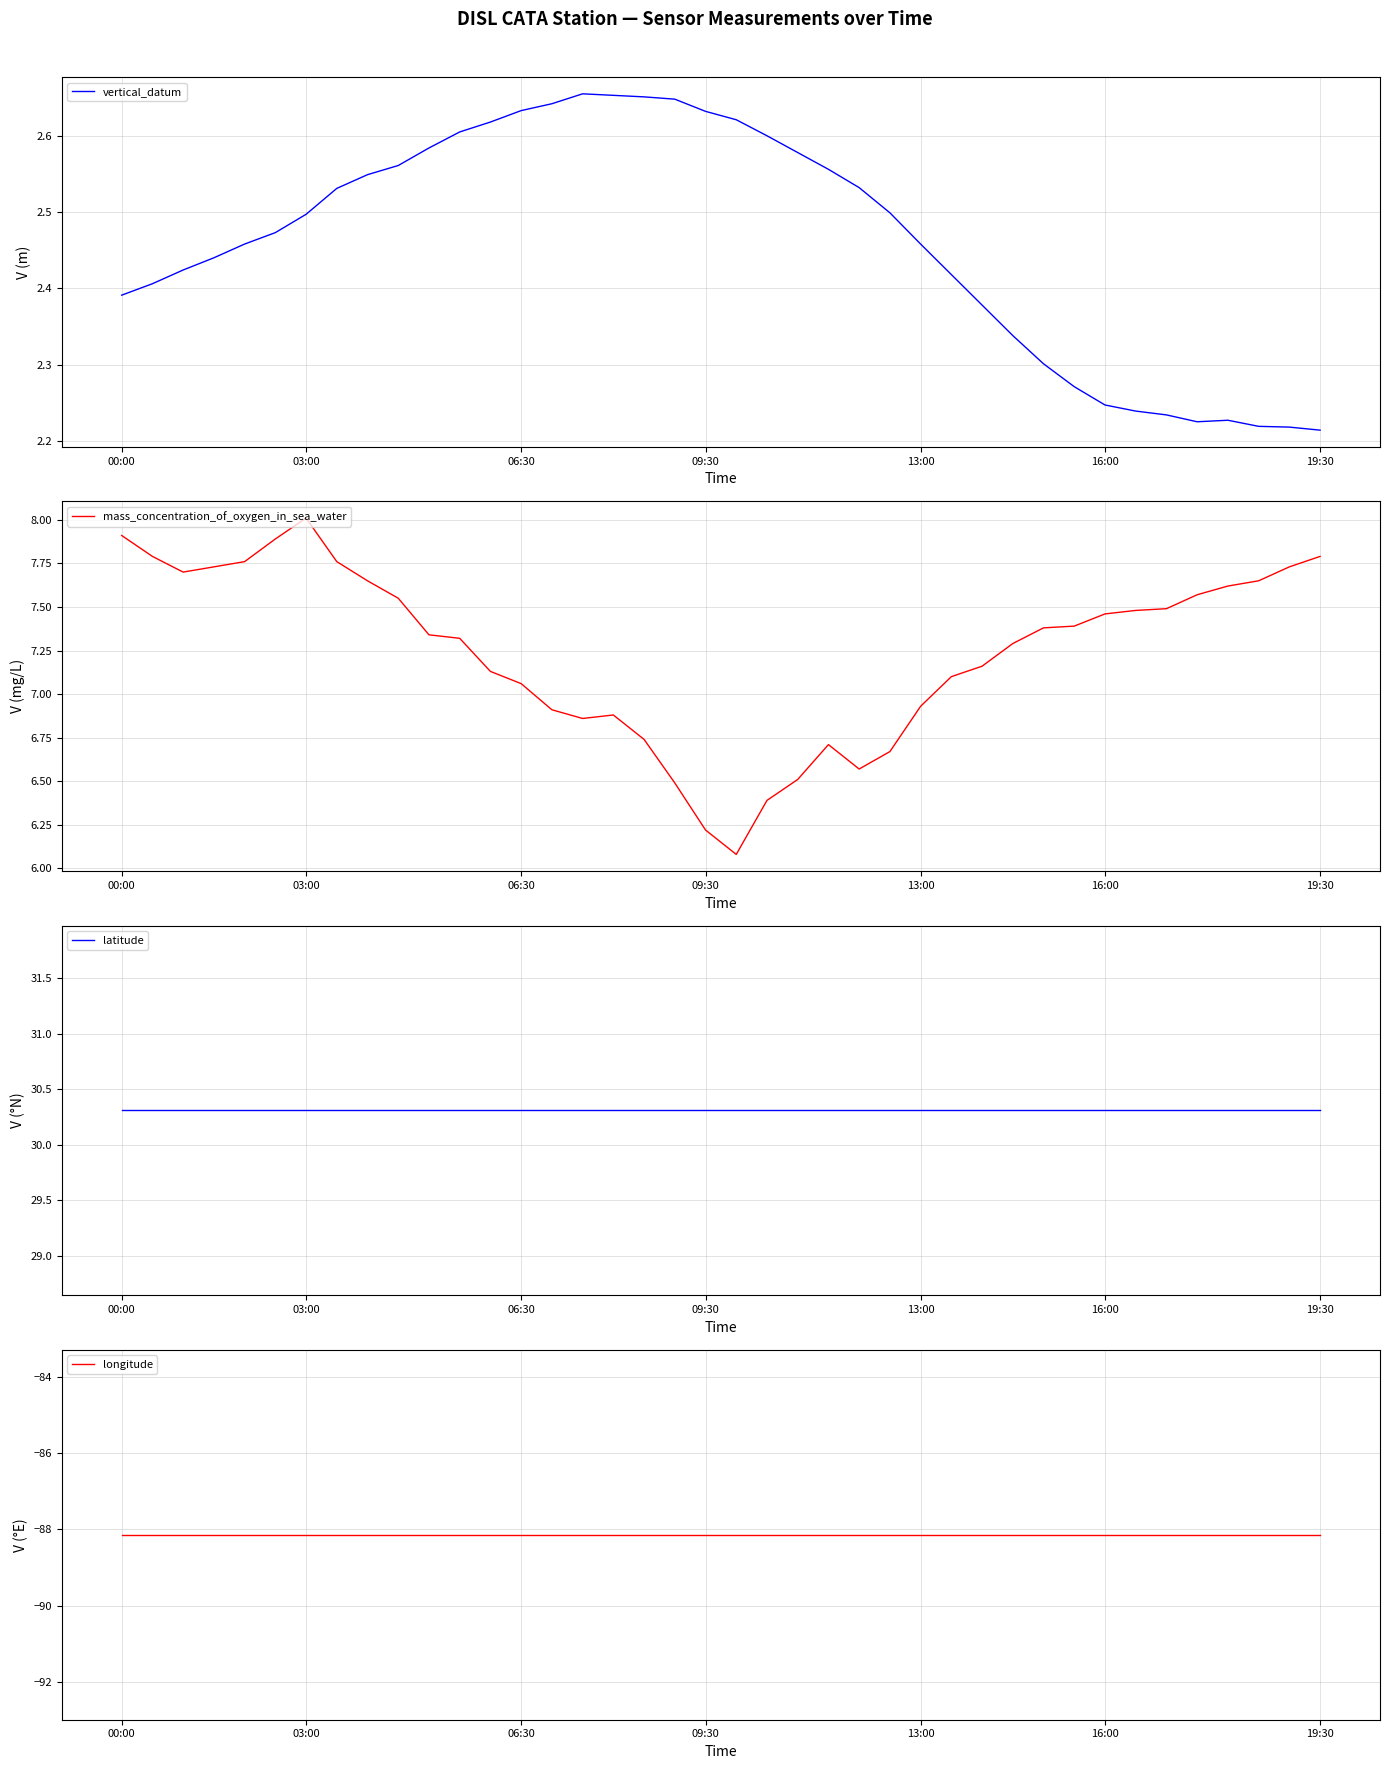

At which label does mass_concentration_of_oxygen_in_sea_water first exceed 7?

00:00